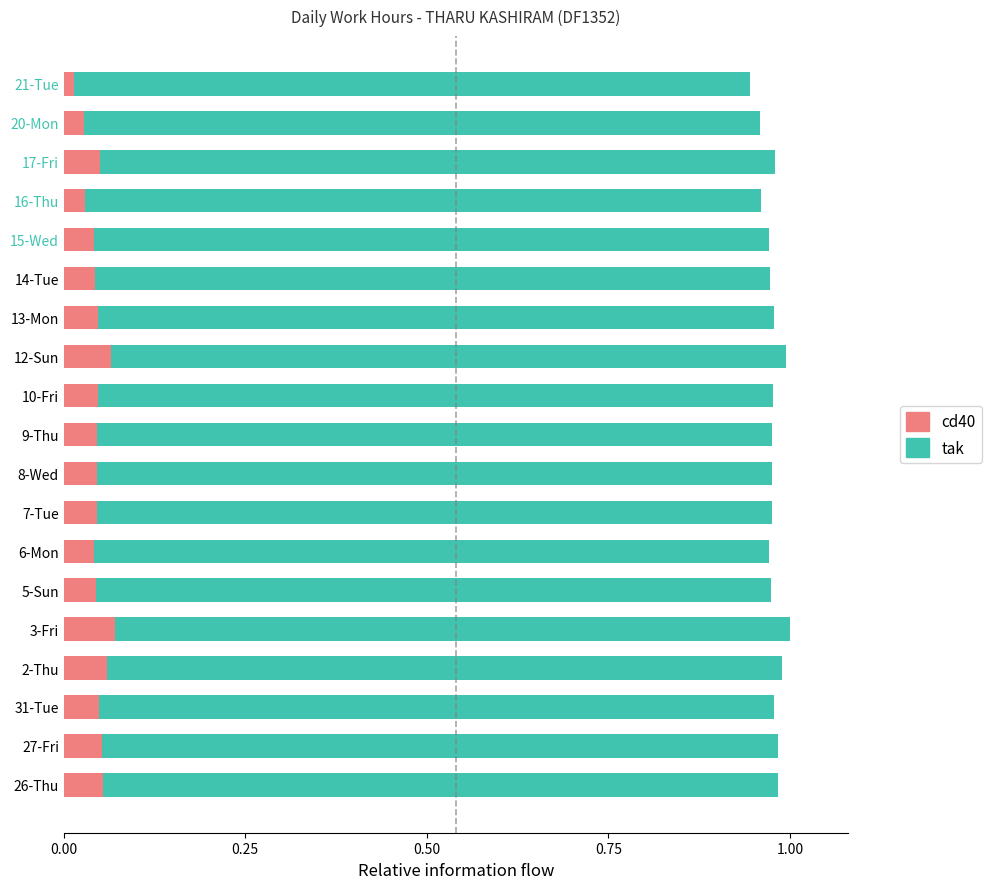

What is the total value across all series at 10-Fri?

1.0